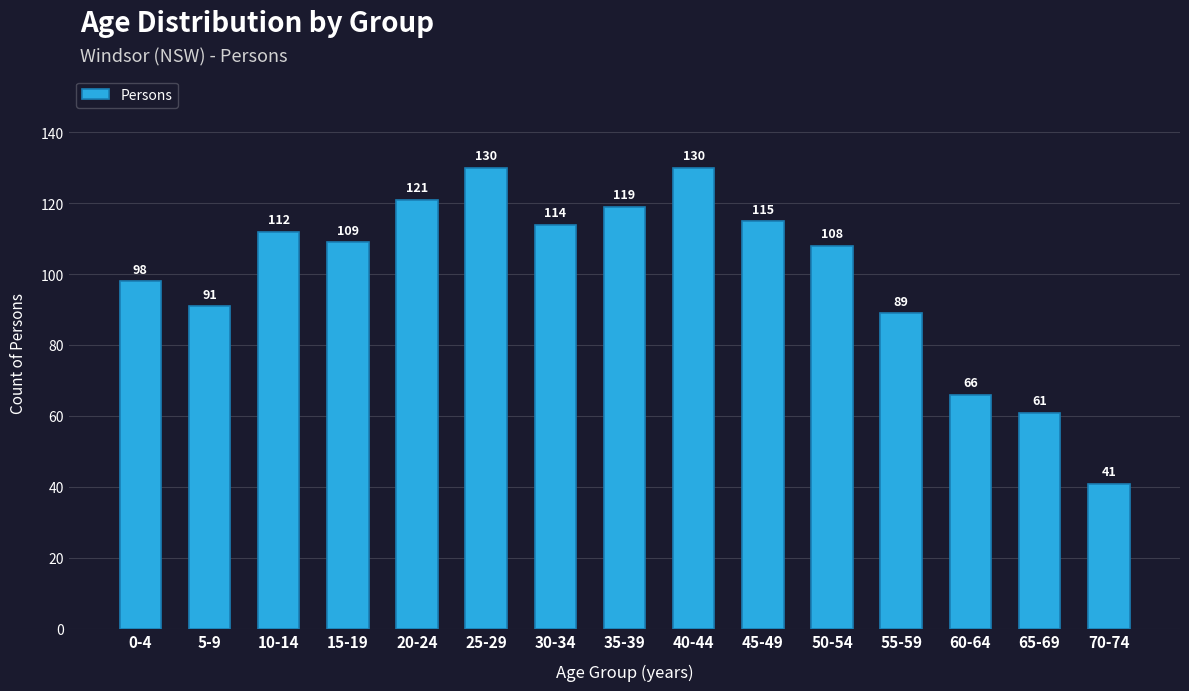

What is the sum of the values at 40-44 and 60-64?

196